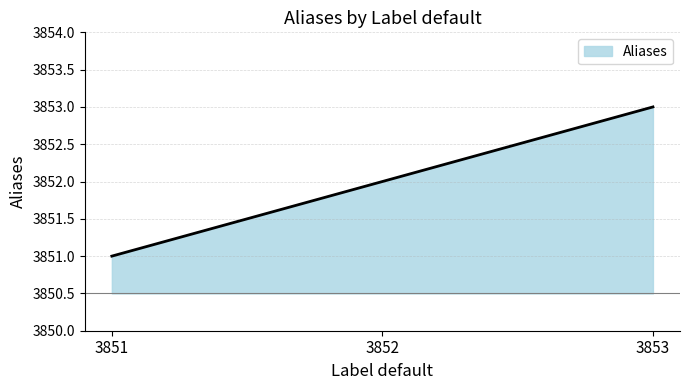

How many categories are shown in the chart?

3